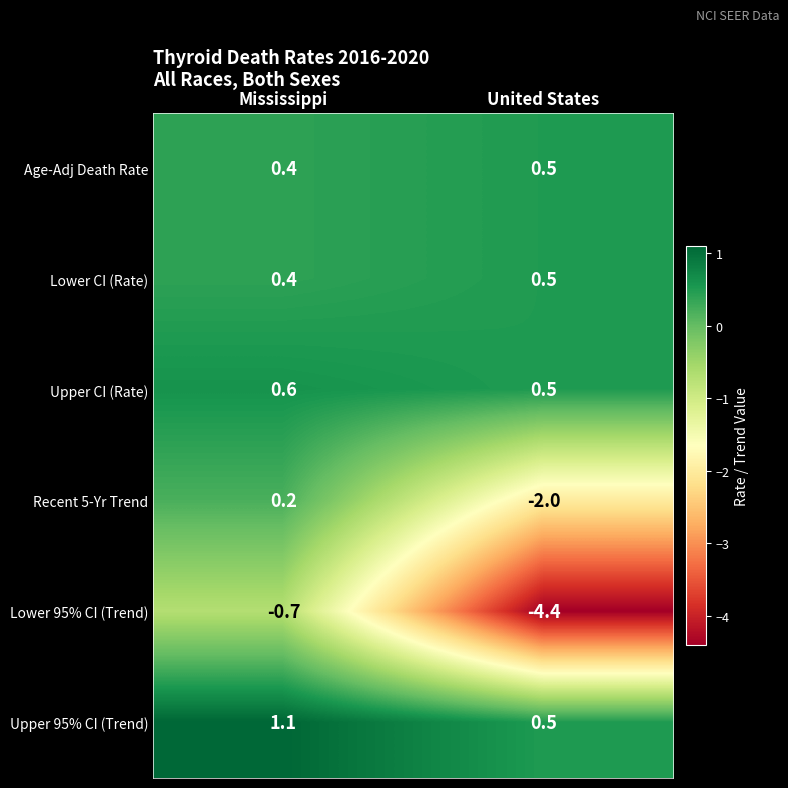

Reading left to right, transcribe all the data shown in this chart.

Age-Adj Death Rate: Mississippi=0.4	United States=0.5
Lower CI (Rate): Mississippi=0.4	United States=0.5
Upper CI (Rate): Mississippi=0.6	United States=0.5
Recent 5-Yr Trend: Mississippi=0.2	United States=-2.0
Lower 95% CI (Trend): Mississippi=-0.7	United States=-4.4
Upper 95% CI (Trend): Mississippi=1.1	United States=0.5